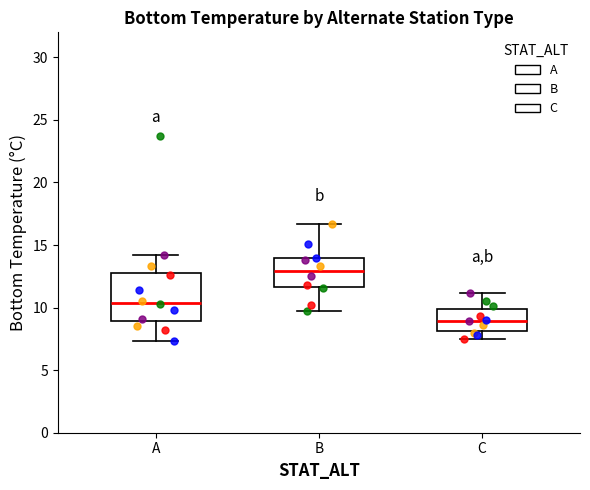

Where is the lower edge of the box for C on the y-axis? The values are not printed on the chart, so give them approximately, as read against the axis.

8.0